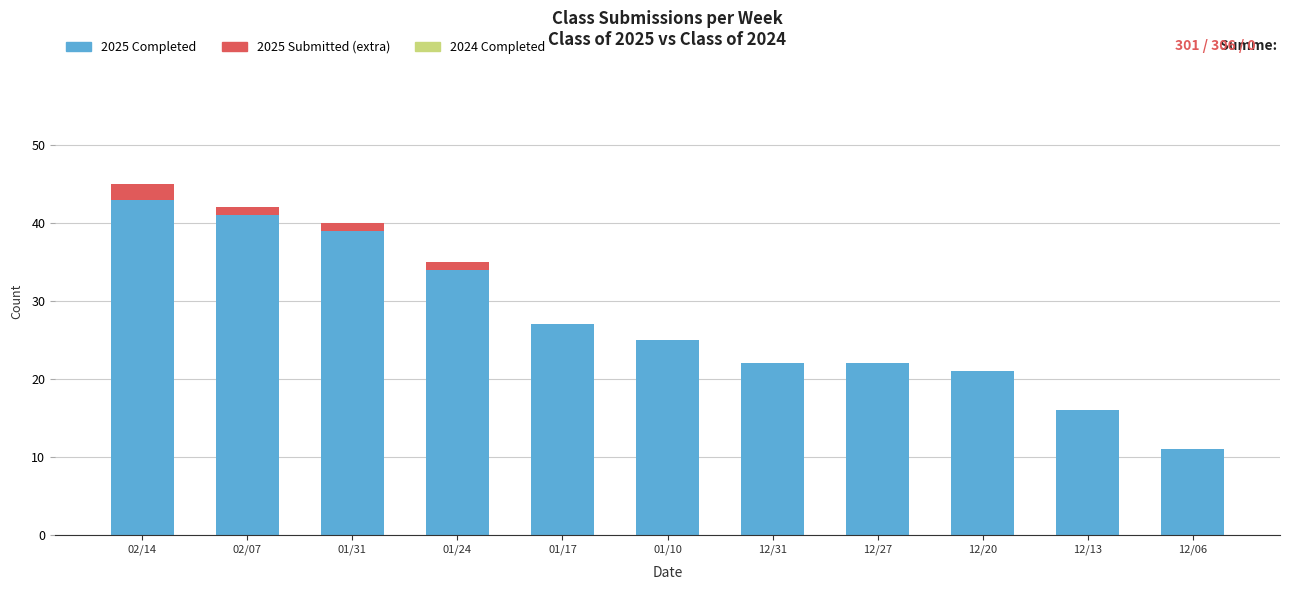

True or false: 2025 Completed has a value of 12 at 01/24.

False